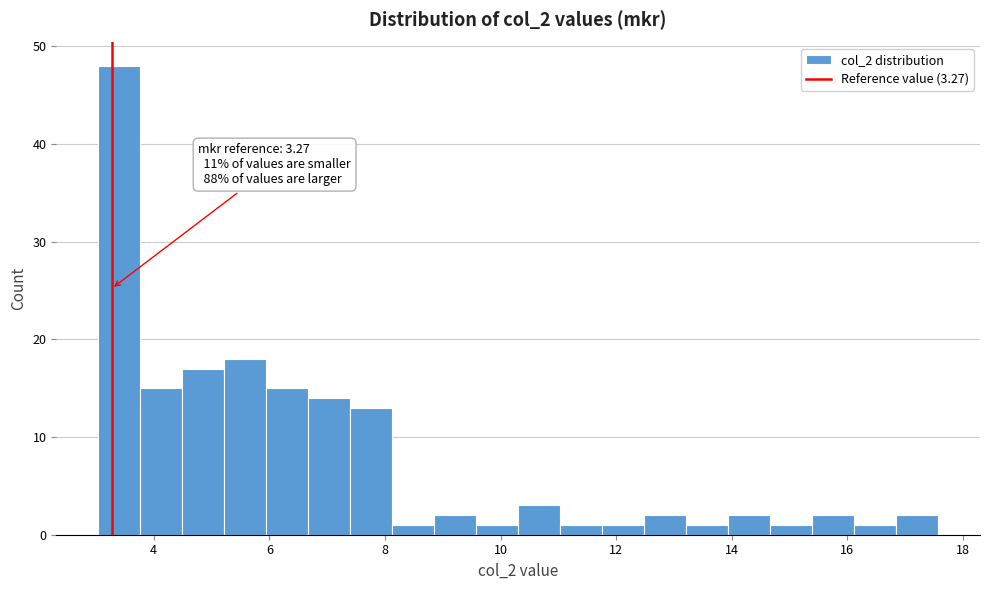

Read against the x-axis, roughly where is the centre of the tallest bar?

3.4